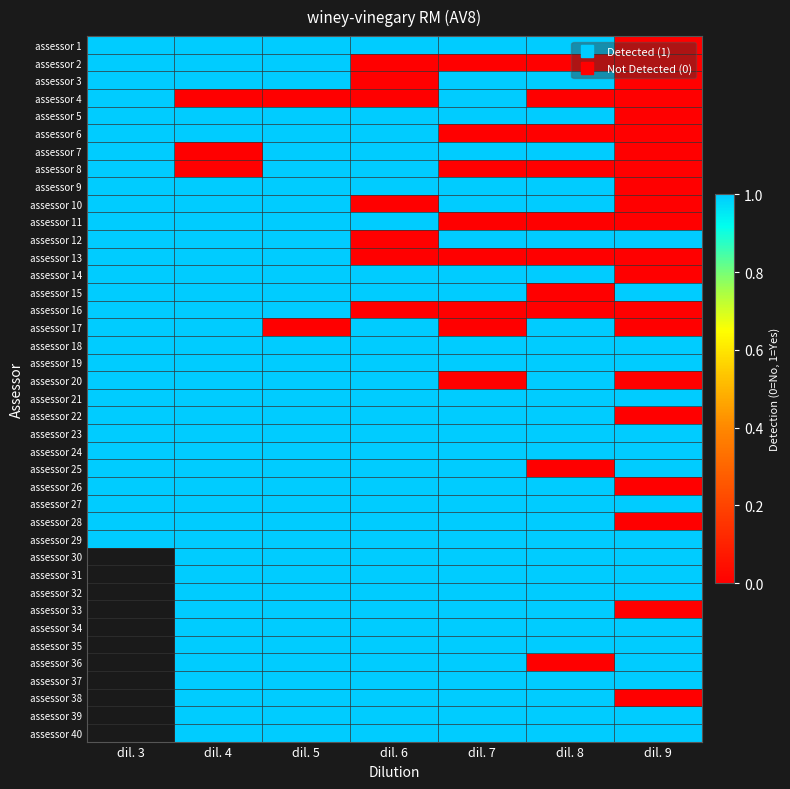

List the labels in order of assessor 3 value, largest first.

dil. 3, dil. 4, dil. 5, dil. 7, dil. 8, dil. 6, dil. 9